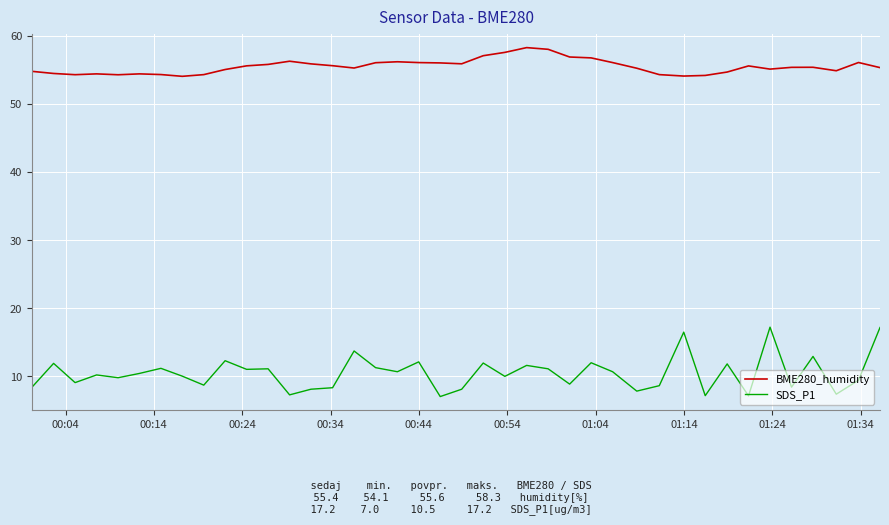

In SDS_P1, how many points are lower than both neighbors (excluding endpoints)?

14